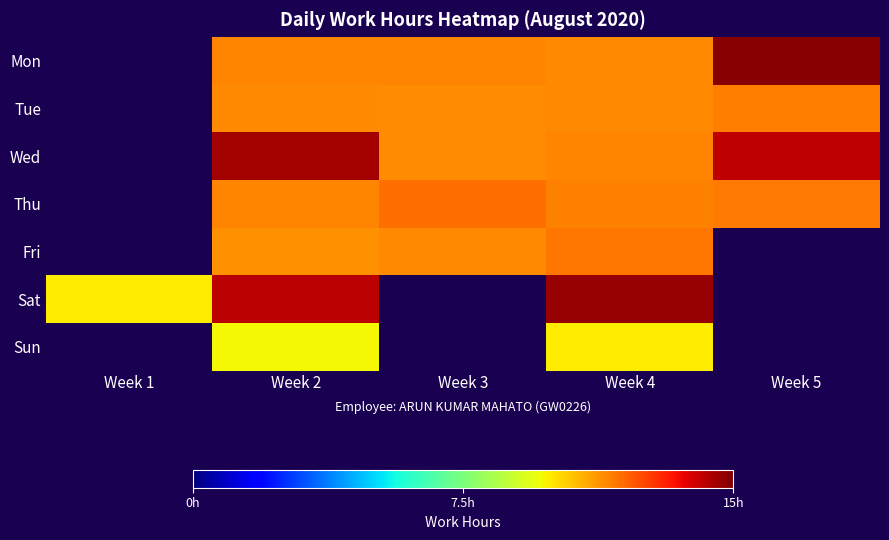

List the labels in order of Sun value, smallest first.

Week 1, Week 2, Week 3, Week 4, Week 5